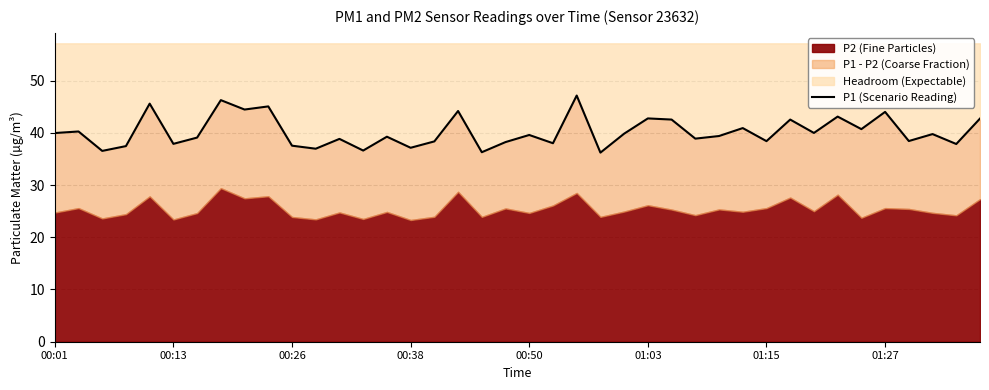

Is it true that the value at 36 is 19.9?

False